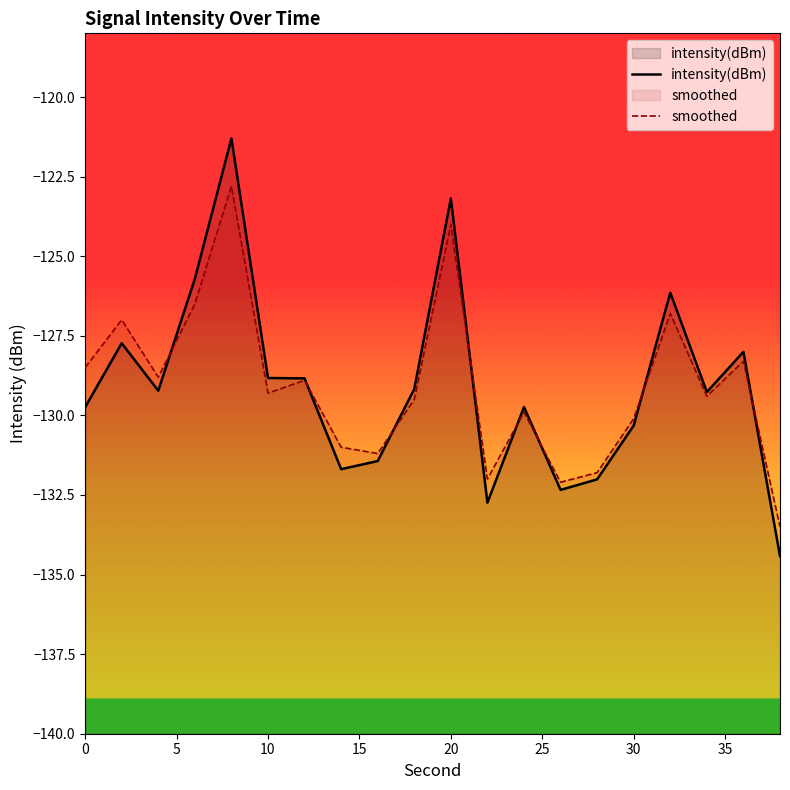

After their last crossing, which series has the higher values: intensity(dBm) or smoothed?

smoothed